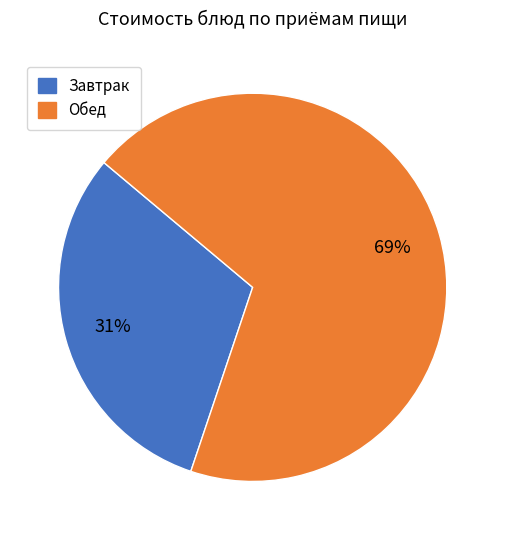

Is there any slice that represents more than half of the pie?

Yes